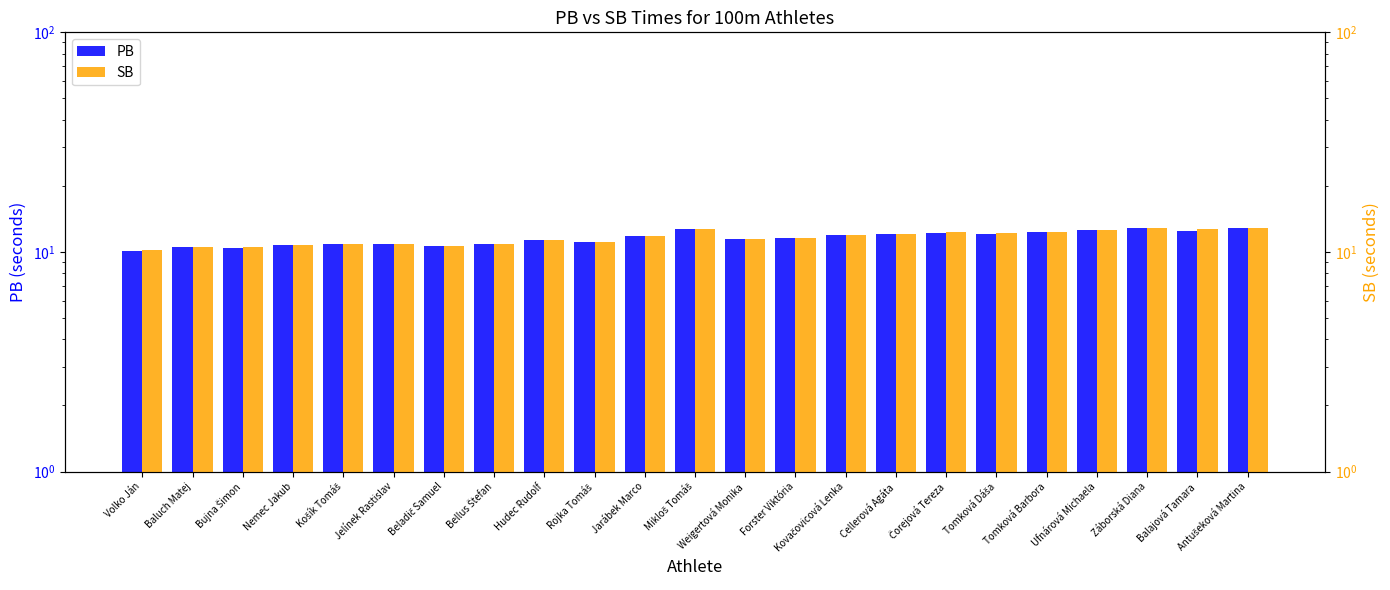

The value of SB at Antušeková Martina is 3.9. True or false?

False